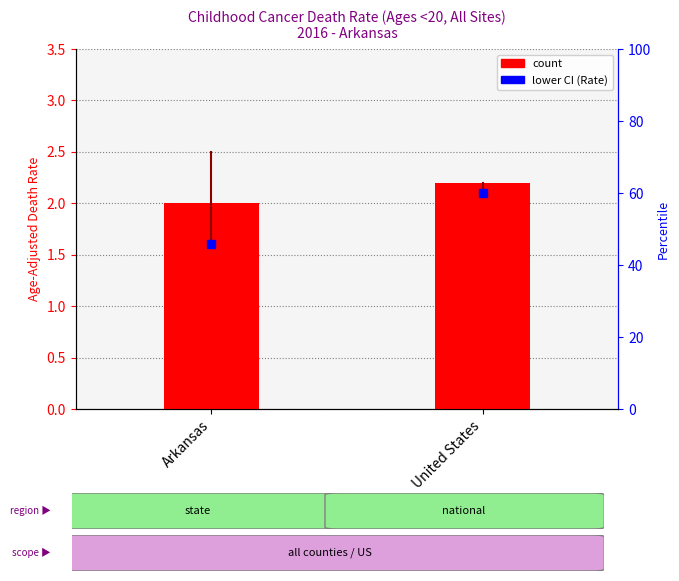

Which series reaches the minimum Y coordinate?

lower CI (Rate)